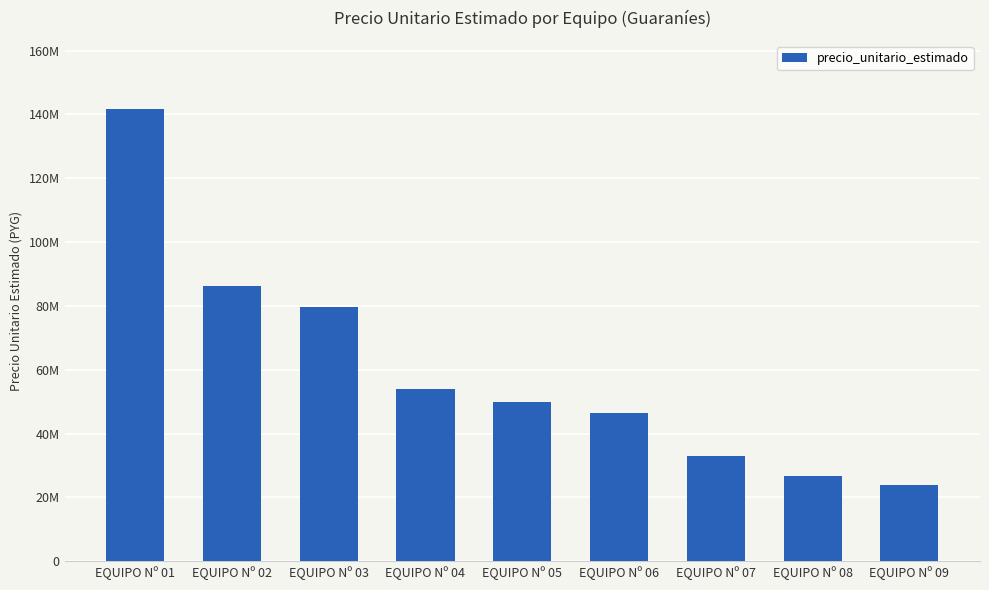

List the labels in order of value, smallest first.

EQUIPO Nº 09, EQUIPO Nº 08, EQUIPO Nº 07, EQUIPO Nº 06, EQUIPO Nº 05, EQUIPO Nº 04, EQUIPO Nº 03, EQUIPO Nº 02, EQUIPO Nº 01